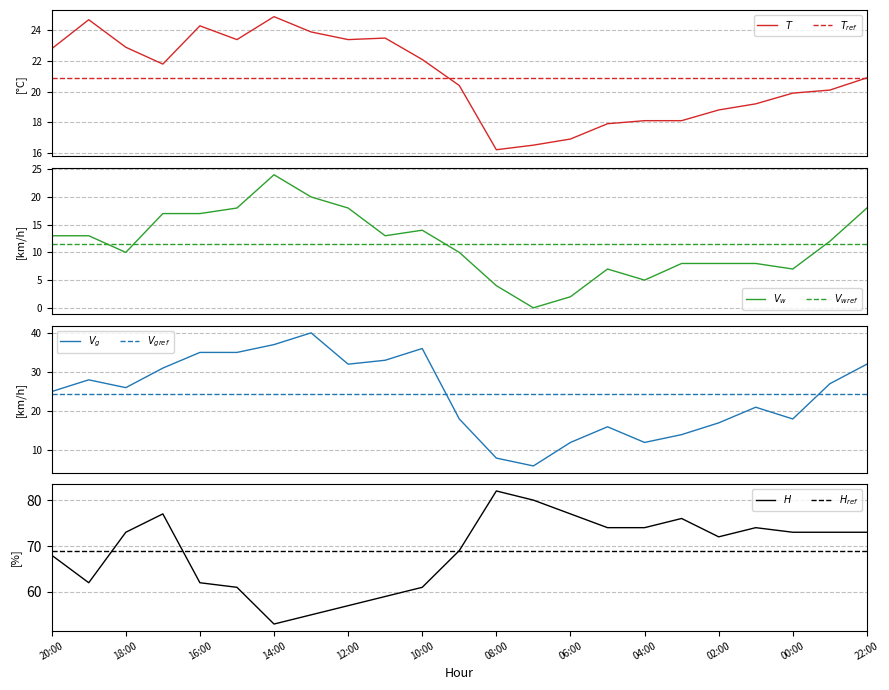

Reading left to right, extract all data points from this chart.

Temperatura: 22.8	24.7	22.9	21.8	24.3	23.4	24.9	23.9	23.4	23.5	22.1	20.4	16.2	16.5	16.9	17.9	18.1	18.1	18.8	19.2	19.9	20.1	20.9
Velocidade_vento: 13.0	13.0	10.0	17.0	17.0	18.0	24.0	20.0	18.0	13.0	14.0	10.0	4.0	0.0	2.0	7.0	5.0	8.0	8.0	8.0	7.0	12.0	18.0
Refacho: 25.0	28.0	26.0	31.0	35.0	35.0	37.0	40.0	32.0	33.0	36.0	18.0	8.0	6.0	12.0	16.0	12.0	14.0	17.0	21.0	18.0	27.0	32.0
Humidade: 68.0	62.0	73.0	77.0	62.0	61.0	53.0	55.0	57.0	59.0	61.0	69.0	82.0	80.0	77.0	74.0	74.0	76.0	72.0	74.0	73.0	73.0	73.0